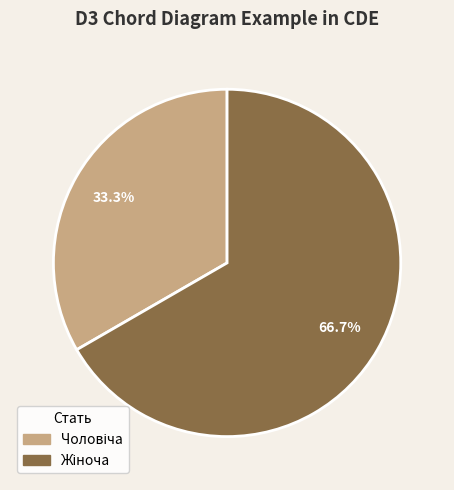

Does any single category account for the majority?

Yes